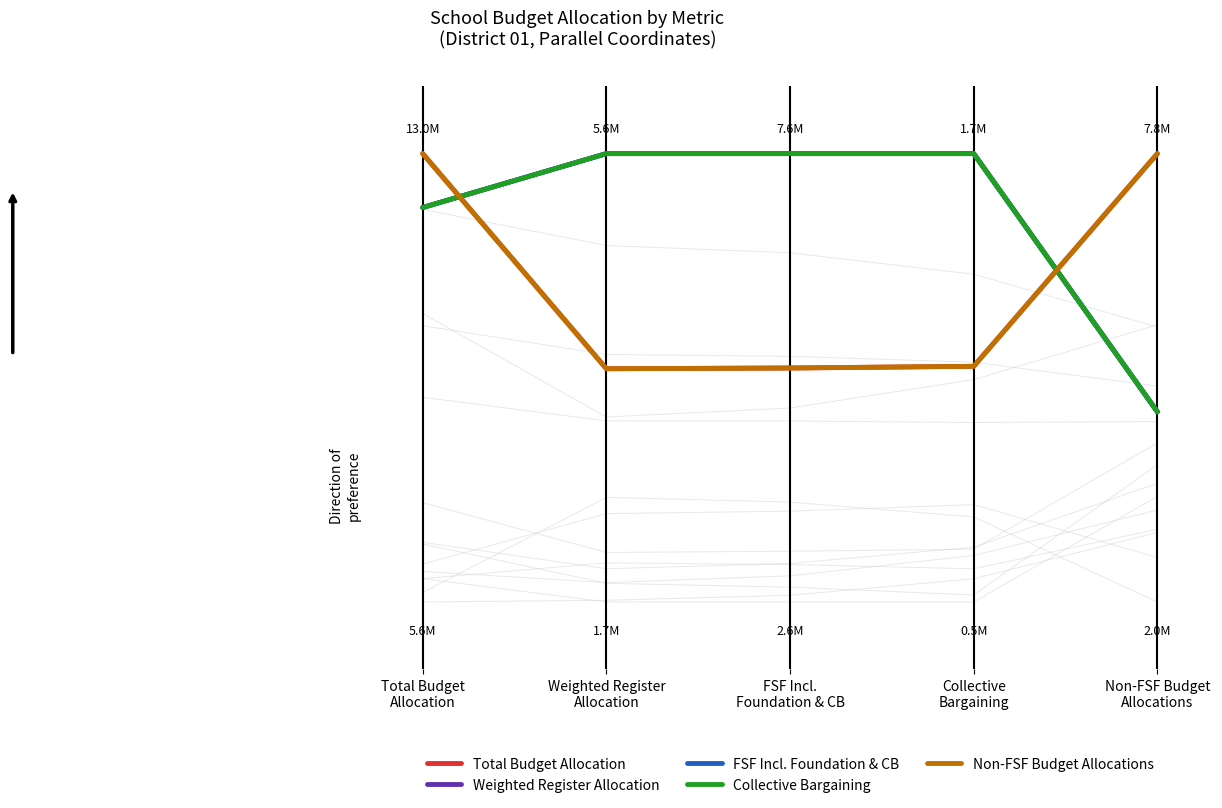

How many Total Budget Allocation values are between 0 and 1?

5